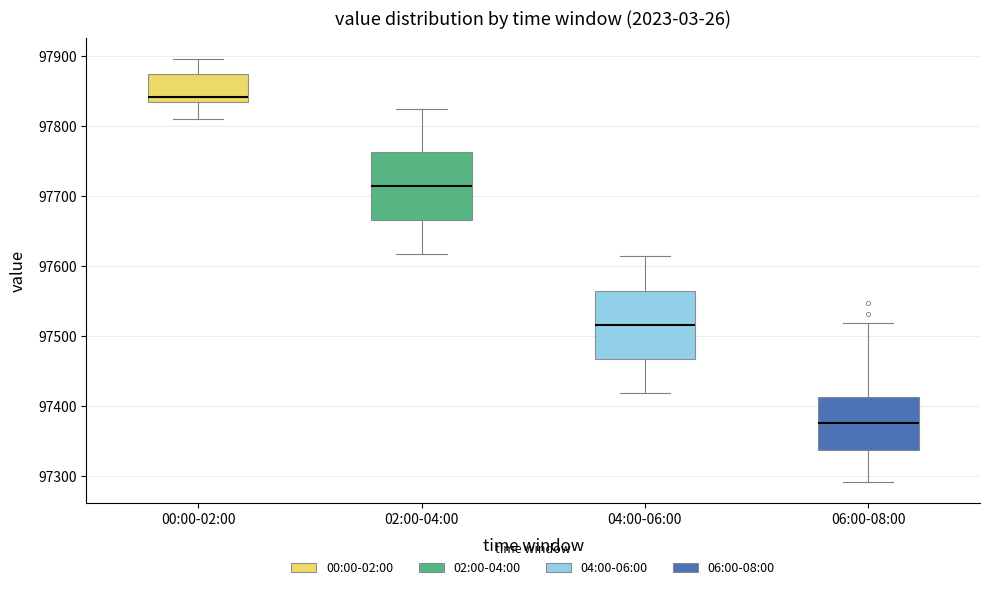

Where does the upper whisker of the box for 02:00-04:00 end on the y-axis? The values are not printed on the chart, so give them approximately, as read against the axis.

97830